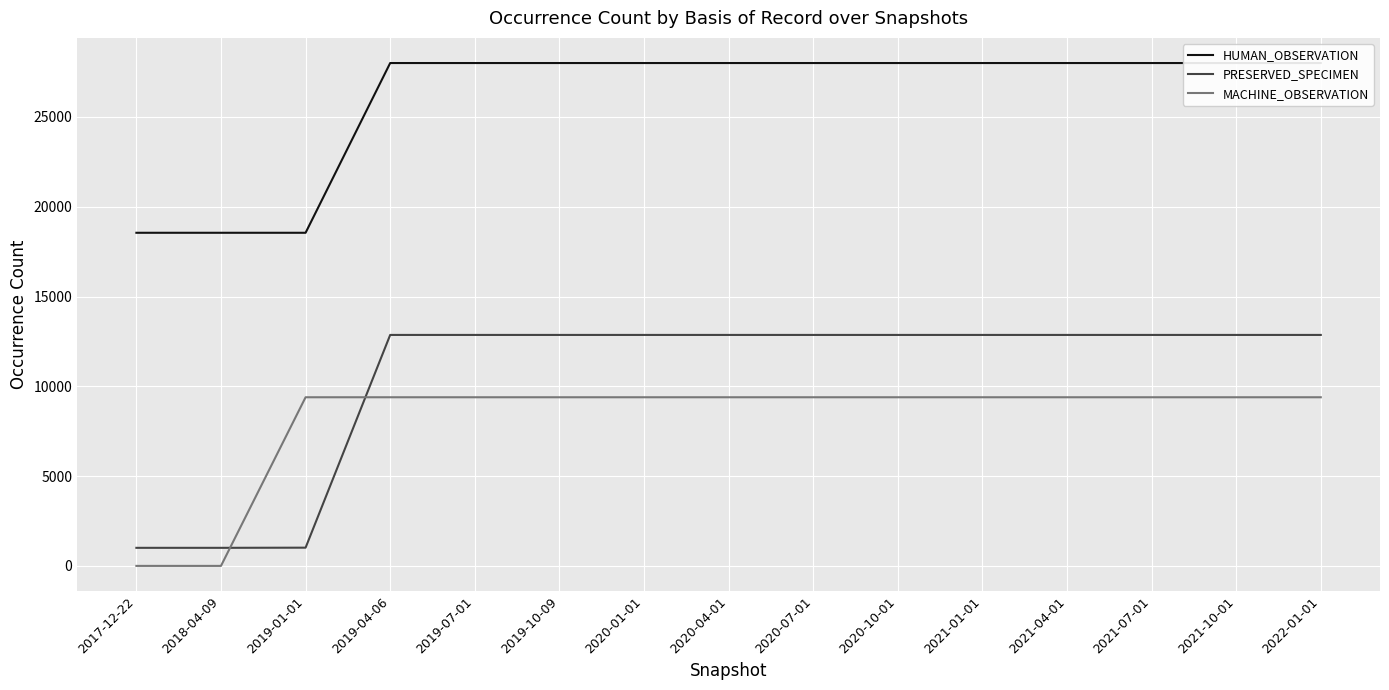

Rank the series by their maximum value, from highest to lowest.

HUMAN_OBSERVATION, PRESERVED_SPECIMEN, MACHINE_OBSERVATION